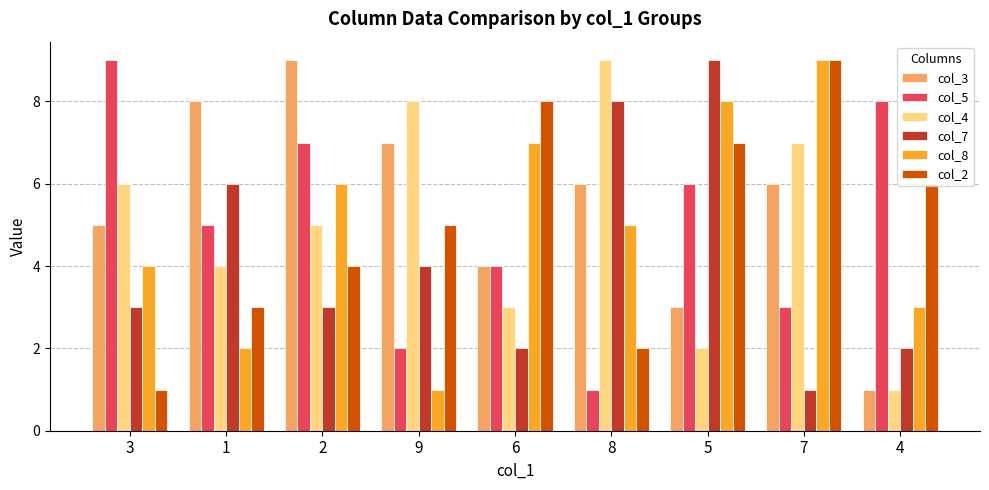

Reading right to left, what are all the values shown in this chart?

col_3: 1	6	3	6	4	7	9	8	5
col_5: 8	3	6	1	4	2	7	5	9
col_4: 1	7	2	9	3	8	5	4	6
col_7: 2	1	9	8	2	4	3	6	3
col_8: 3	9	8	5	7	1	6	2	4
col_2: 6	9	7	2	8	5	4	3	1